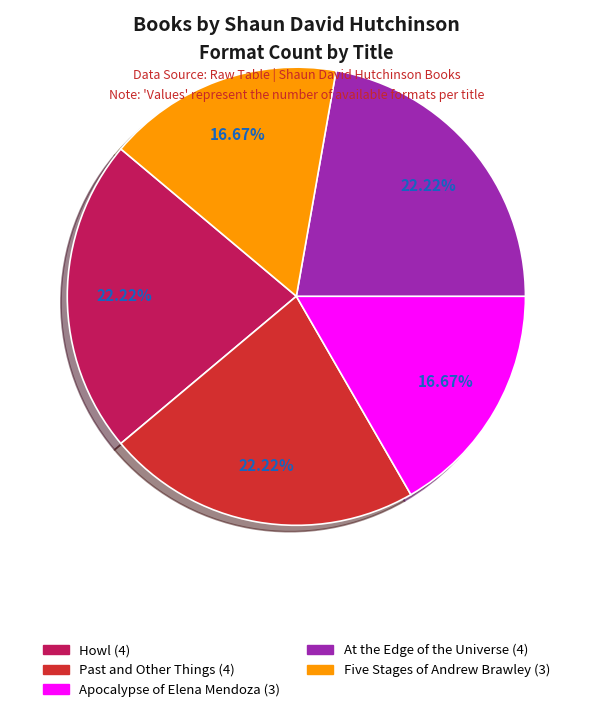

To the nearest percent, what is the average slice percentage?

20%